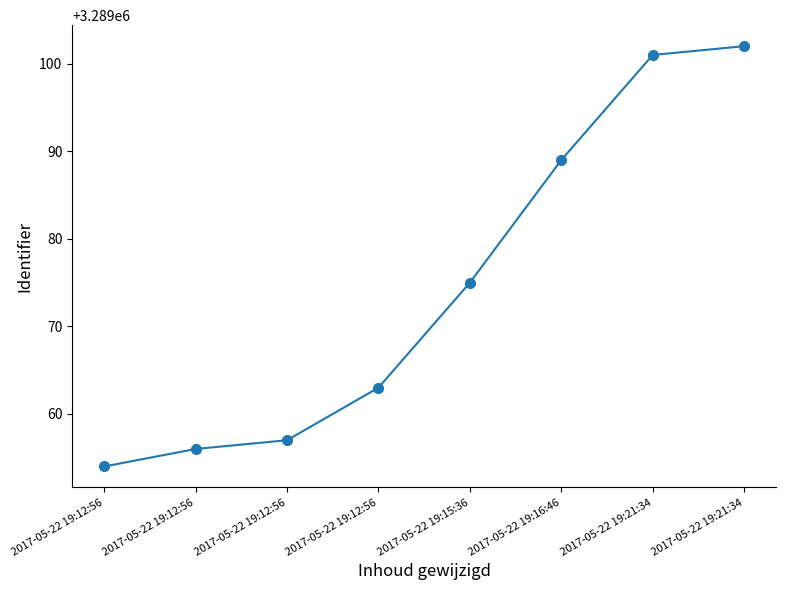

Reading left to right, list all the values displayed in this chart.

3289054	3289056	3289057	3289063	3289075	3289089	3289101	3289102